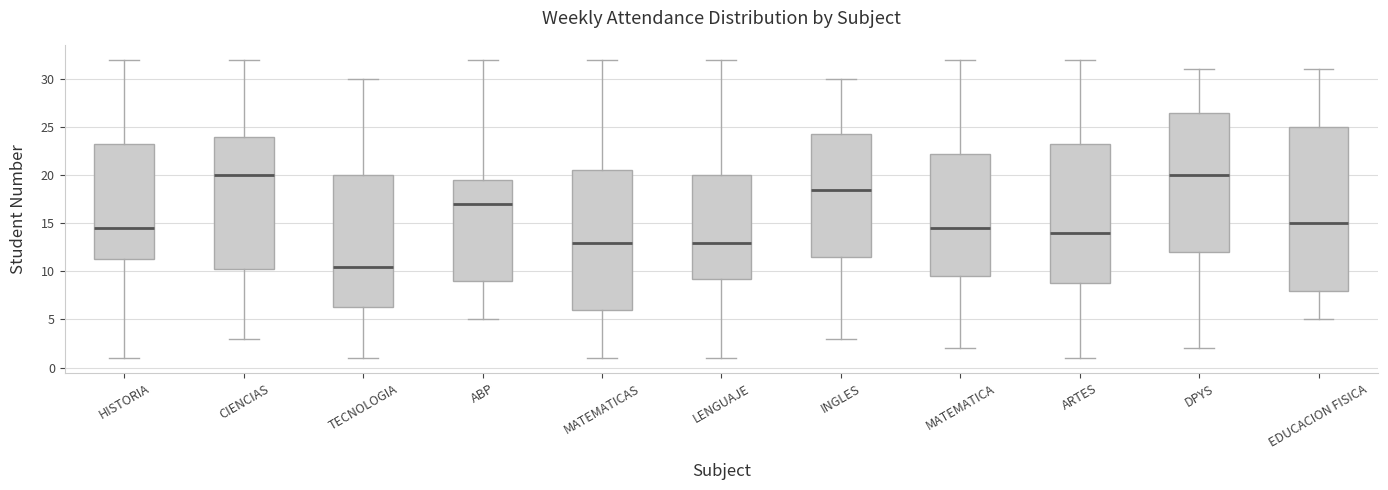

Reading left to right, read every box against the y-axis: the position of its median line, the range the box covers, and the ends of its whiskers. The values are not printed on the chart, so give them approximately, as read against the axis.

HISTORIA: median 14.5, box 11.5 to 23.5, whiskers 1.0 to 32.0
CIENCIAS: median 20.0, box 10.5 to 24.0, whiskers 3.0 to 32.0
TECNOLOGIA: median 10.5, box 6.5 to 20.0, whiskers 1.0 to 30.0
ABP: median 17.0, box 9.0 to 19.5, whiskers 5.0 to 32.0
MATEMATICAS: median 13.0, box 6.0 to 20.5, whiskers 1.0 to 32.0
LENGUAJE: median 13.0, box 9.5 to 20.0, whiskers 1.0 to 32.0
INGLES: median 18.5, box 11.5 to 24.5, whiskers 3.0 to 30.0
MATEMATICA: median 14.5, box 9.5 to 22.5, whiskers 2.0 to 32.0
ARTES: median 14.0, box 9.0 to 23.5, whiskers 1.0 to 32.0
DPYS: median 20.0, box 12.0 to 26.5, whiskers 2.0 to 31.0
EDUCACION FISICA: median 15.0, box 8.0 to 25.0, whiskers 5.0 to 31.0